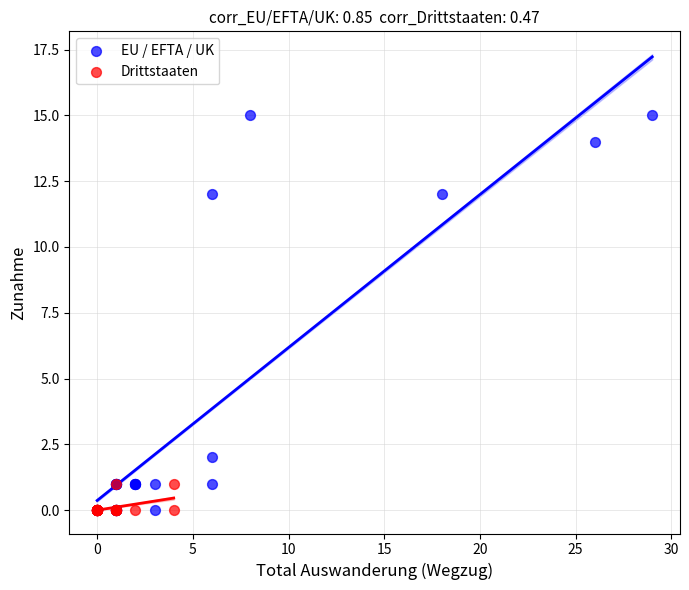

Which series contains the highest Y value?

EU / EFTA / UK